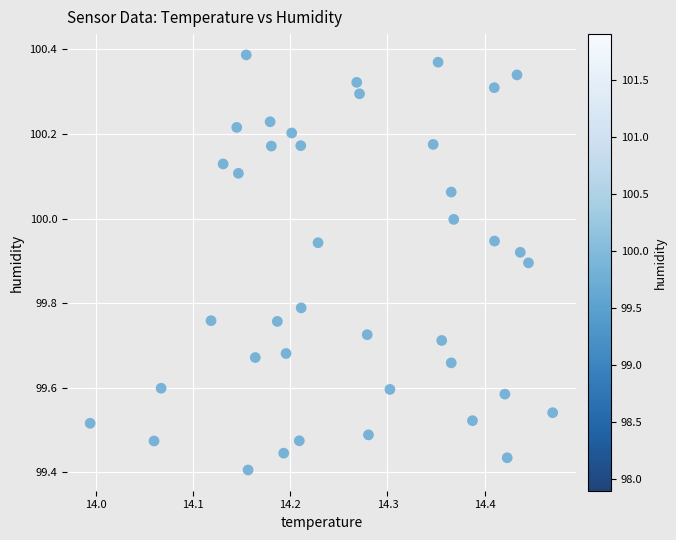

What is the range of Y values (max minus min)?

1.0